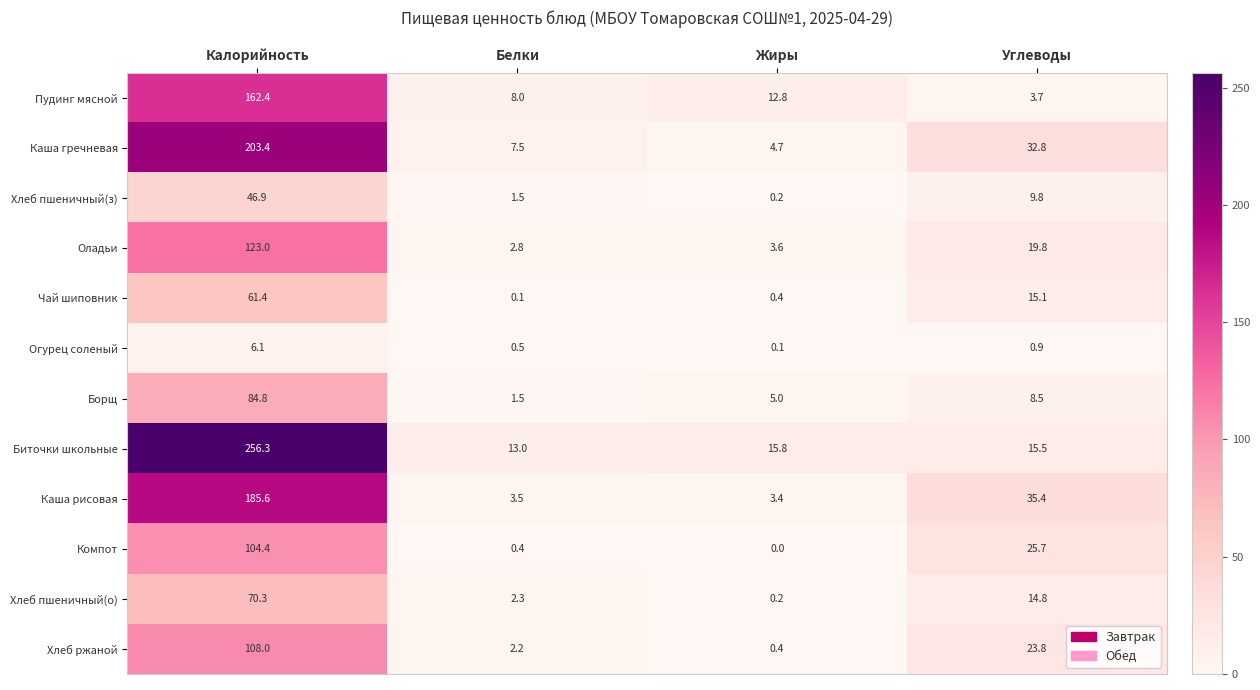

How many categories are shown in the chart?

4